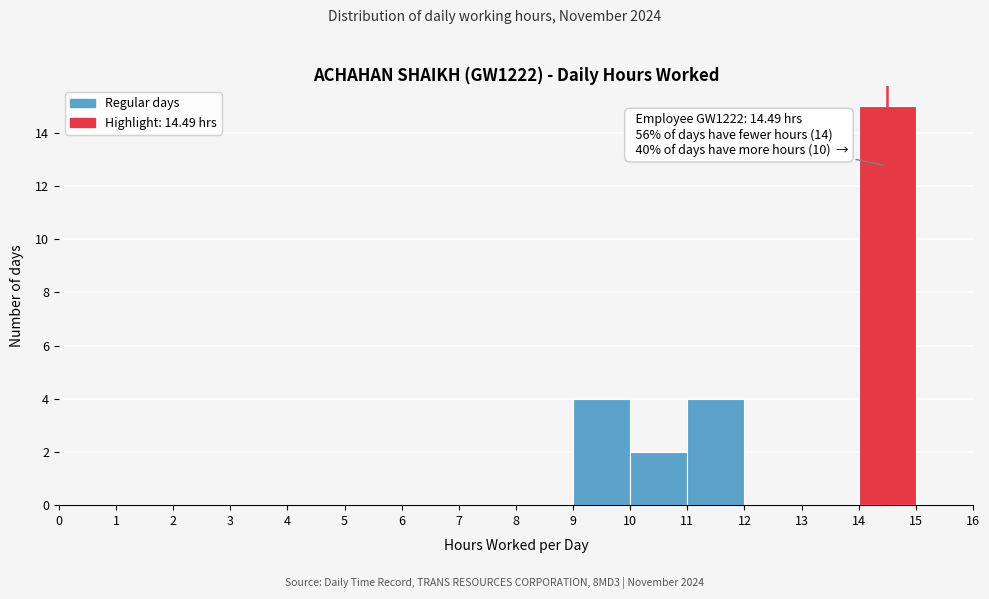

Which range on the x-axis has the tallest bar?

14 to 15